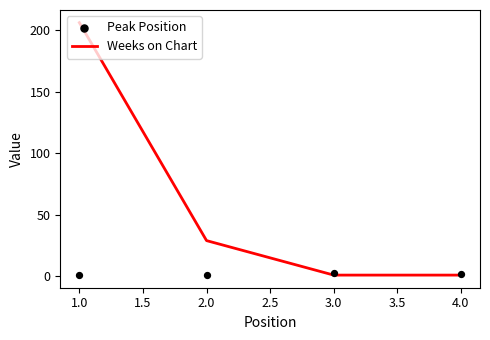

Which series has the largest total across all categories?

Weeks on Chart